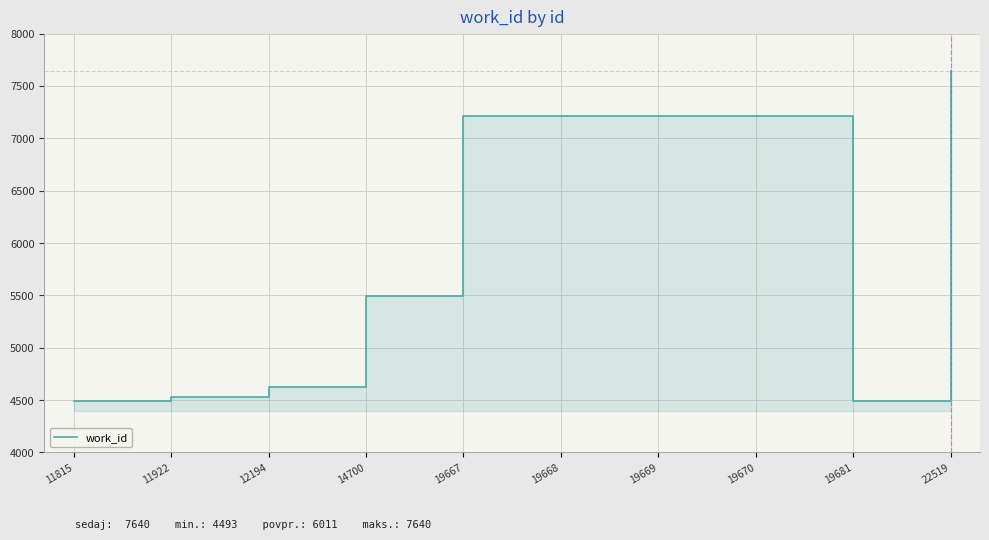

Reading left to right, extract all data points from this chart.

4493	4532	4627	5490	7211	7211	7211	7211	4493	7640